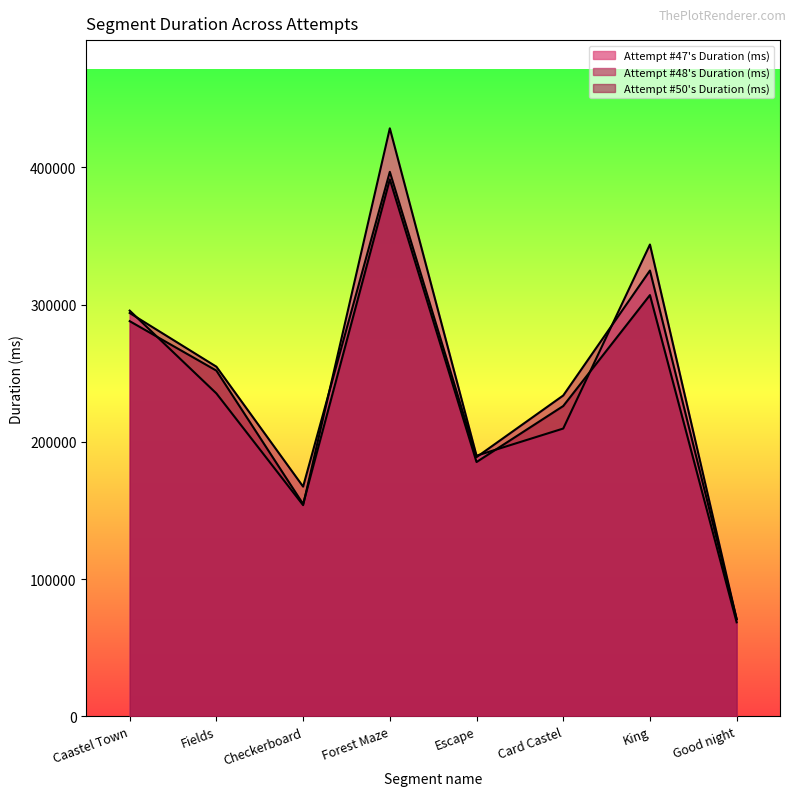

Reading left to right, list all the values displayed in this chart.

Attempt #47's Duration (ms): Caastel Town=295624	Fields=235295	Checkerboard=153908	Forest Maze=428425	Escape=189940	Card Castel=209722	King=343780	Good night=70824
Attempt #48's Duration (ms): Caastel Town=293892	Fields=254774	Checkerboard=167411	Forest Maze=396742	Escape=188894	Card Castel=233808	King=324826	Good night=70852
Attempt #50's Duration (ms): Caastel Town=287947	Fields=251908	Checkerboard=154735	Forest Maze=391213	Escape=185322	Card Castel=226135	King=306943	Good night=68559